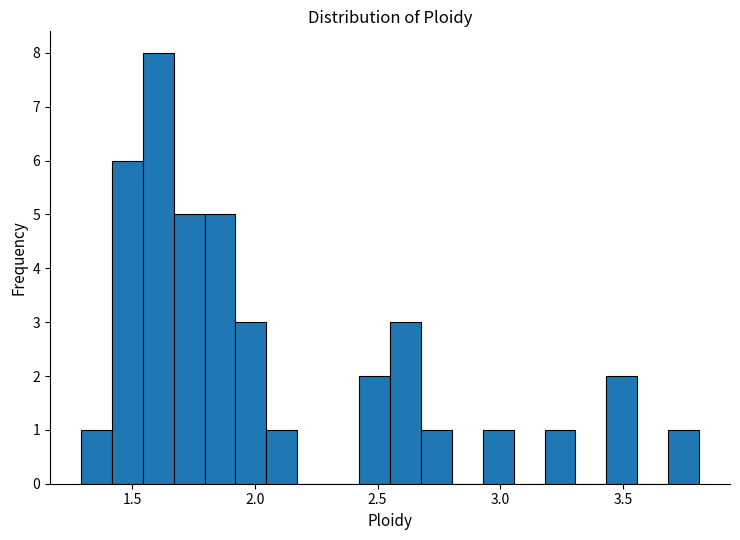

Read against the x-axis, roughly where is the centre of the tallest bar?

1.60